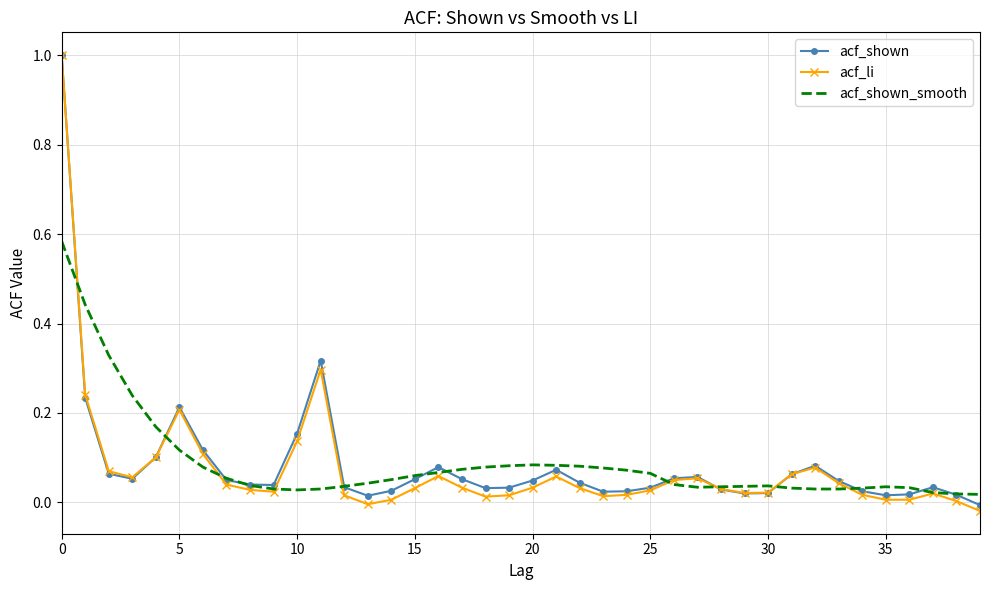

What is the sum of all acf_shown_smooth values?

3.5